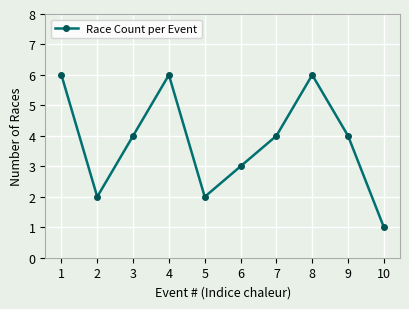

How many interior local peaks (higher than both neighbors) does the data have?

2